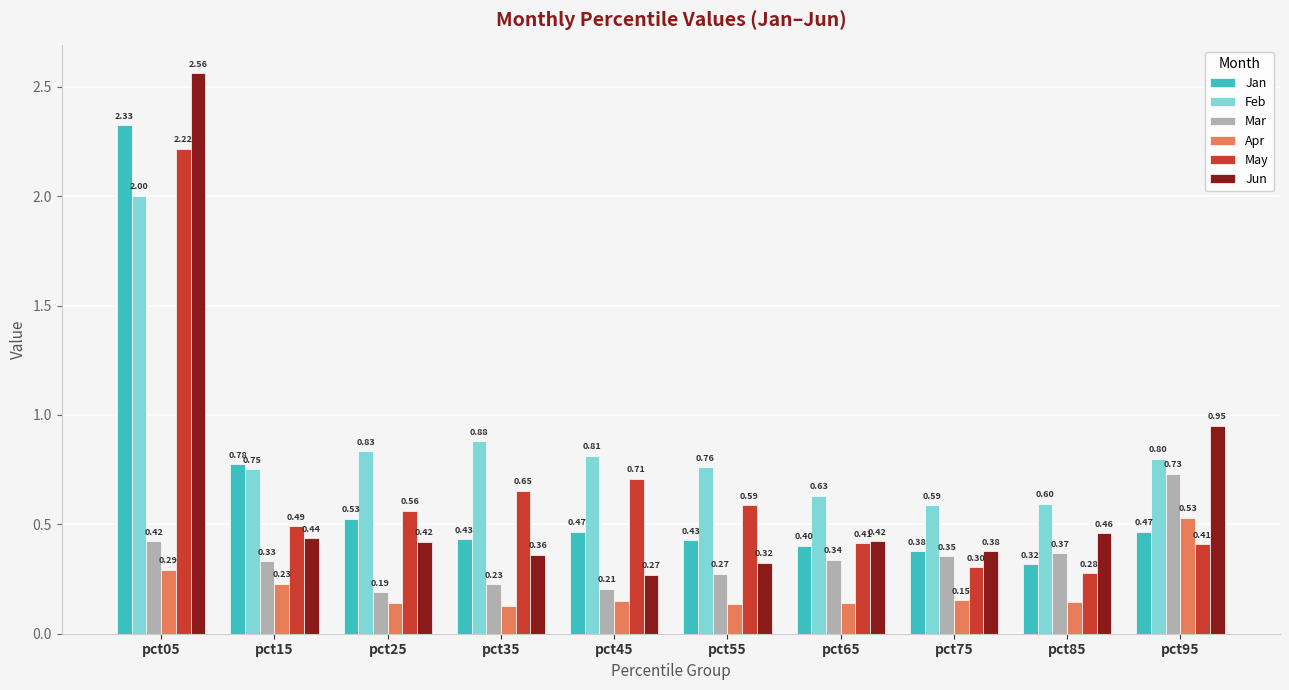

At which category does the chart reach its peak across all series?

pct05